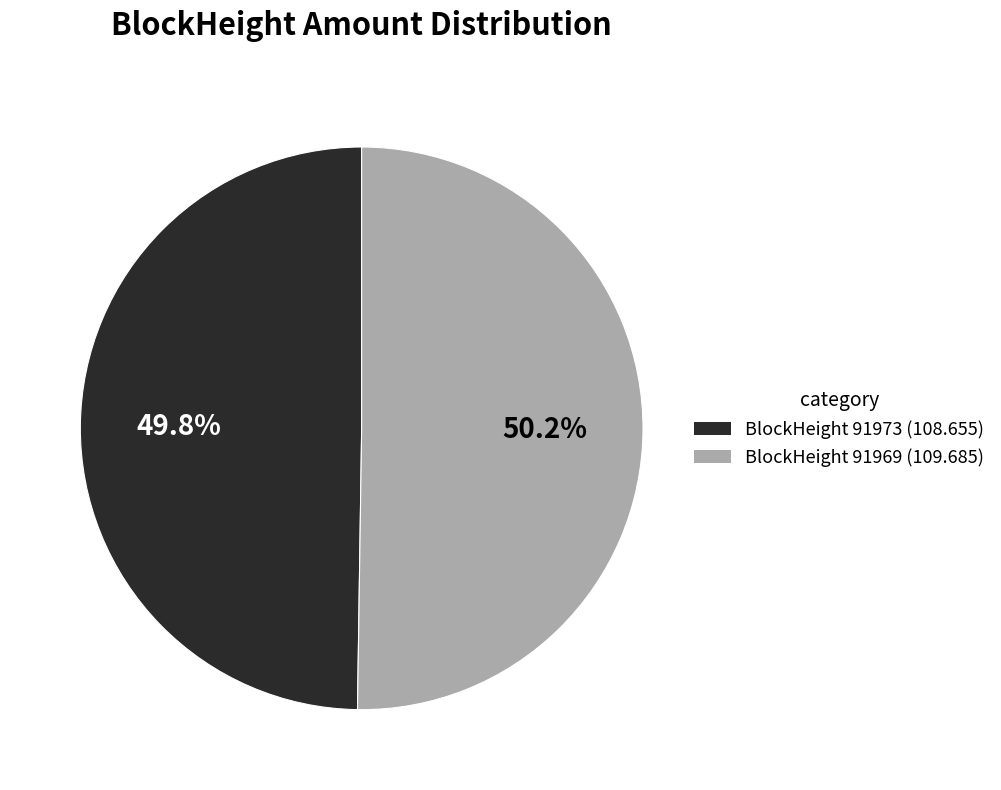

Is there a majority slice in this chart?

Yes